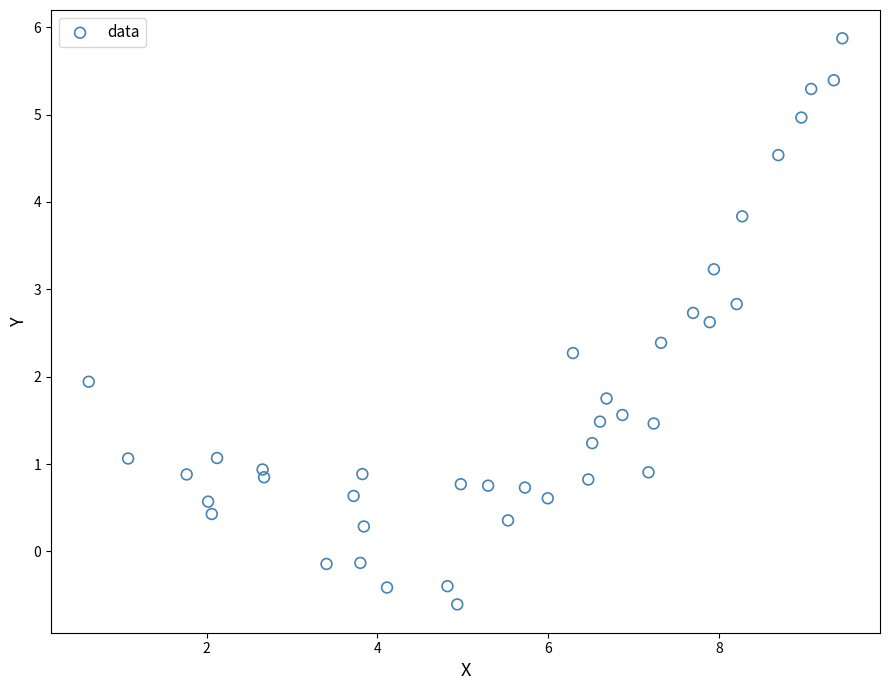

What is the range of X values (max minus min)?

8.8